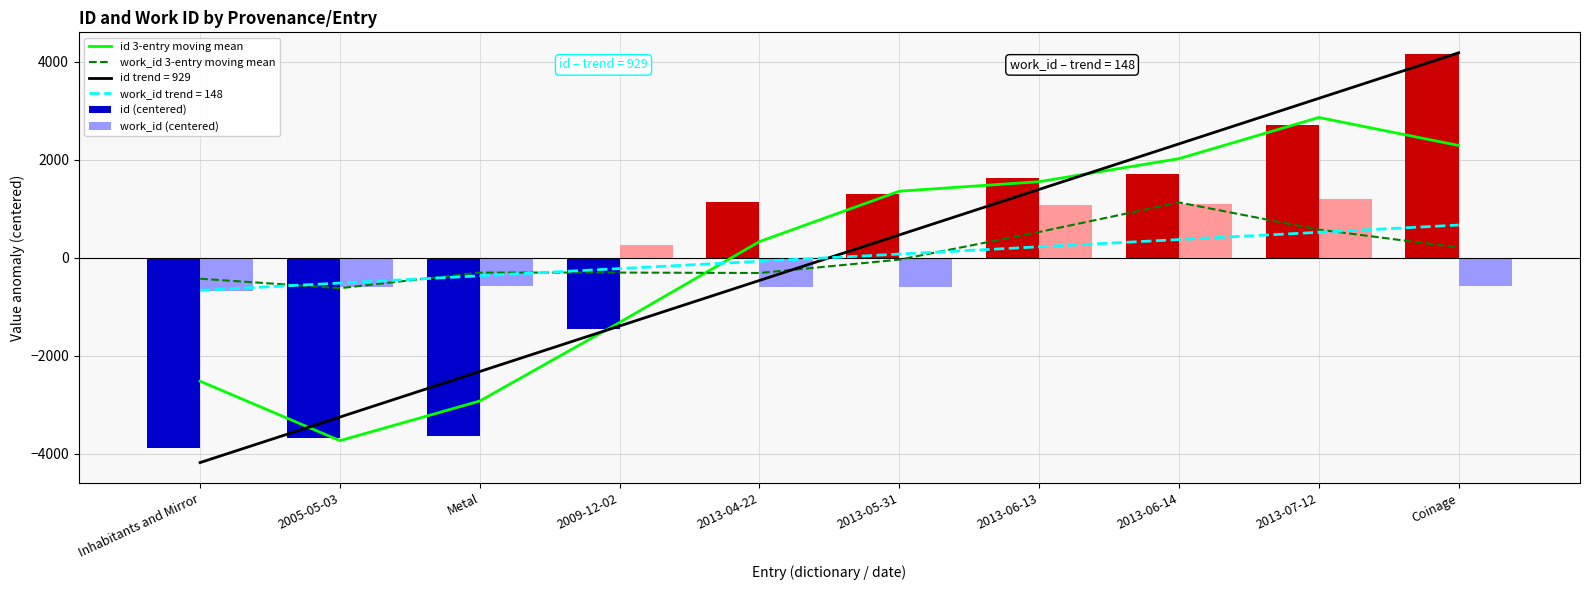

At how many categories does at least one series exceed 76?

7